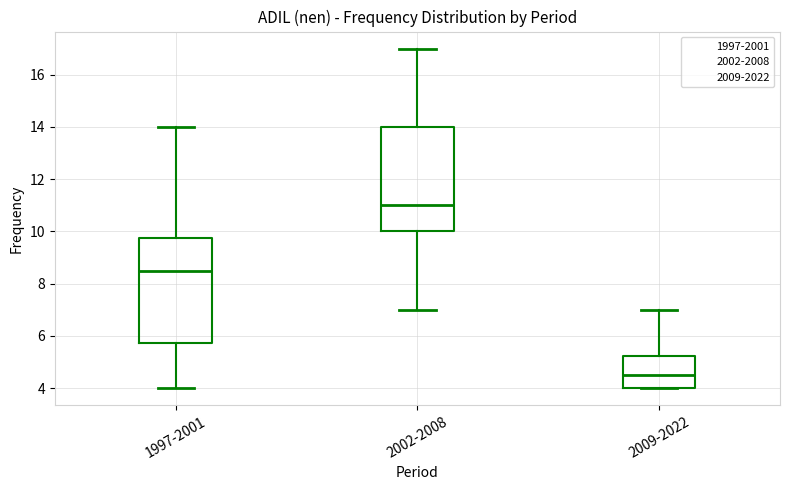

Reading left to right, read every box against the y-axis: the position of its median line, the range the box covers, and the ends of its whiskers. The values are not printed on the chart, so give them approximately, as read against the axis.

1997-2001: median 8.6, box 5.8 to 9.8, whiskers 4.0 to 14.0
2002-2008: median 11.0, box 10.0 to 14.0, whiskers 7.0 to 17.0
2009-2022: median 4.6, box 4.0 to 5.2, whiskers 4.0 to 7.0